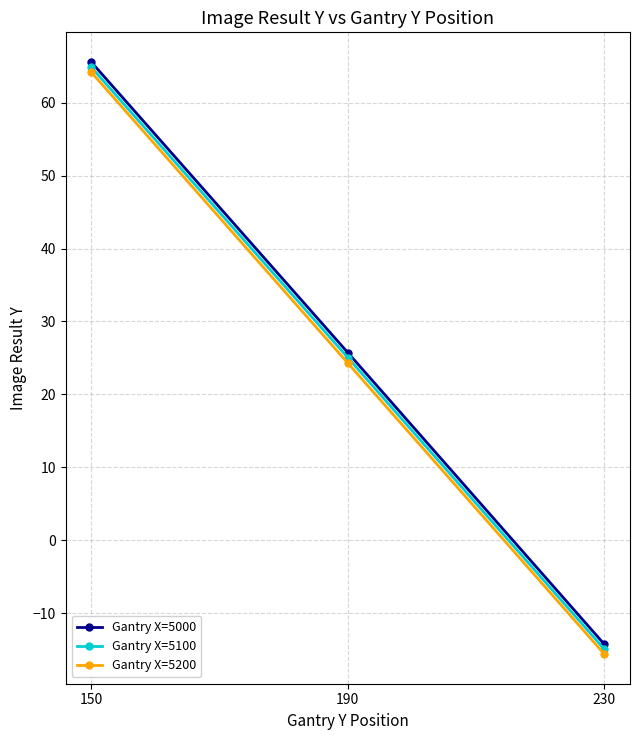

Count the number of categories in the chart.

3